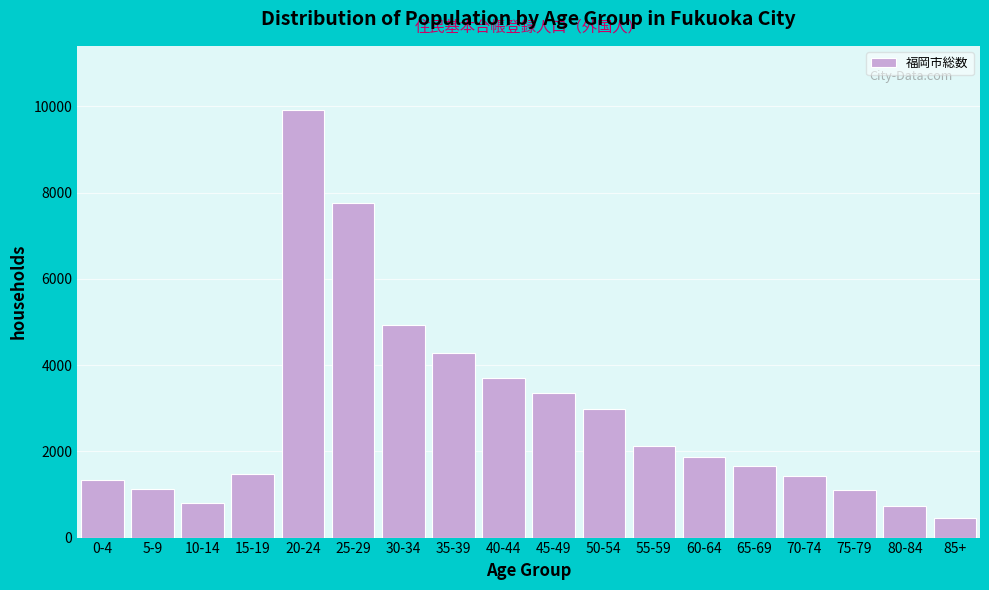

What is the value of the 9th bar from the left?

3711